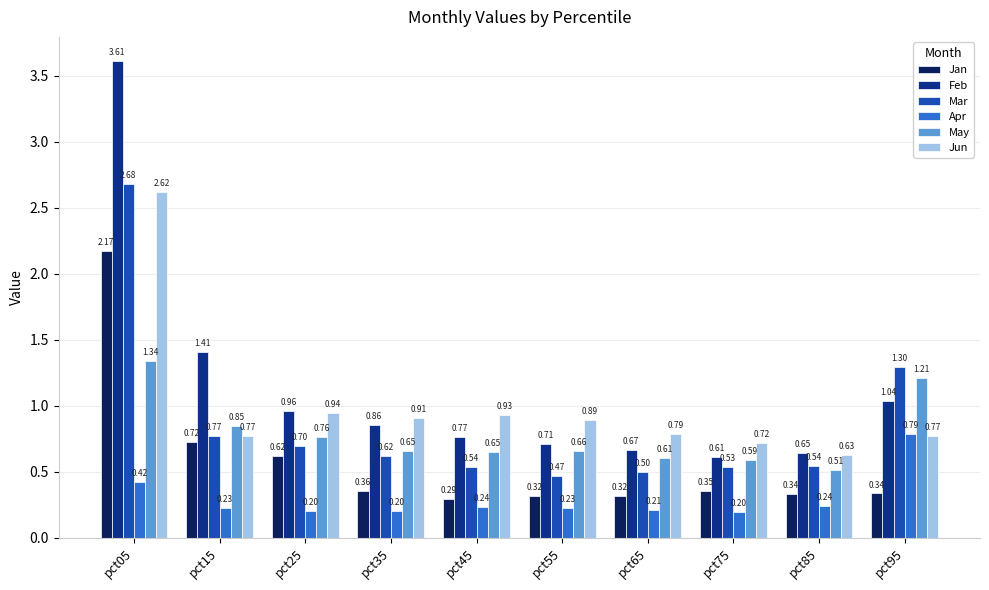

List the series in order of their peak value, highest first.

Feb, Mar, Jun, Jan, May, Apr